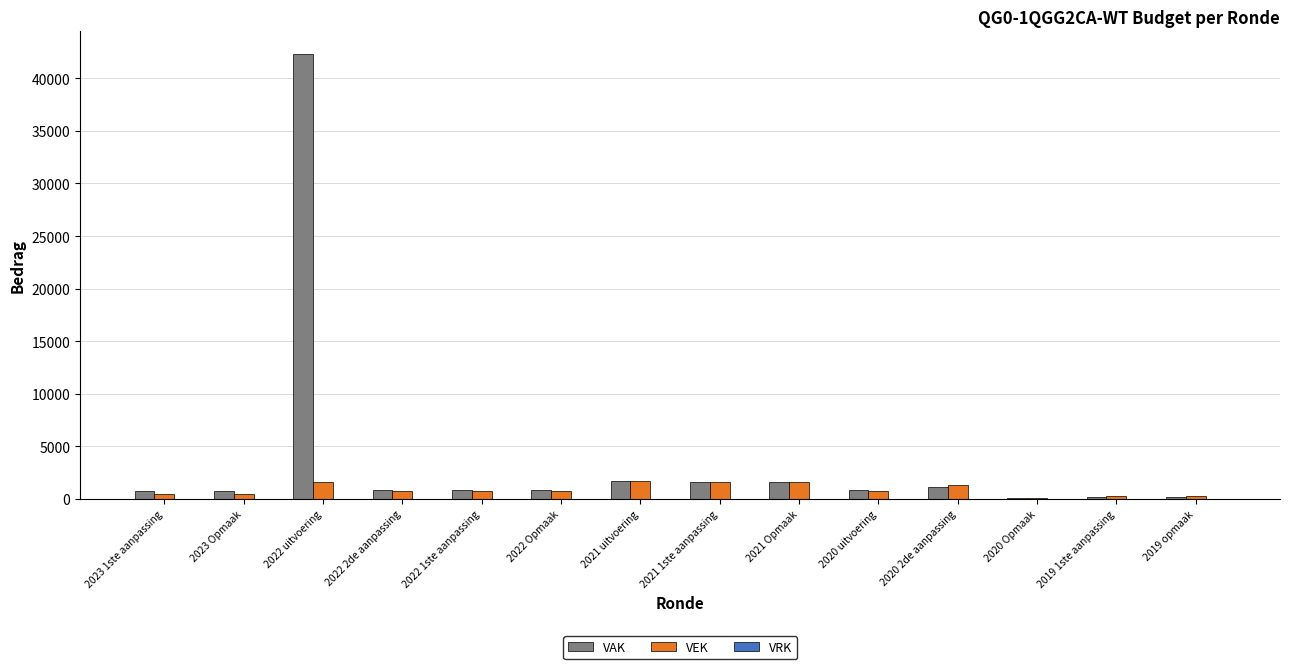

At which category is the sum across all series the highest?

2022 uitvoering